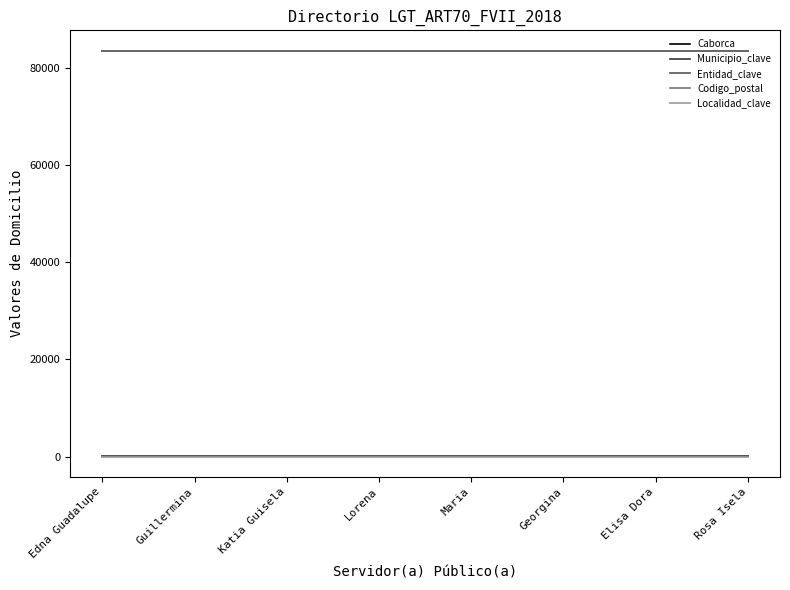

Reading left to right, list all the values displayed in this chart.

Caborca: 83600	83600	83600	83600	83600	83600	83600	83600
Municipio_clave: 17	17	17	17	17	17	17	17
Entidad_clave: 26	26	26	26	26	26	26	26
Codigo_postal: 83600	83600	83600	83600	83600	83600	83600	83600
Localidad_clave: 1	1	1	1	1	1	1	1